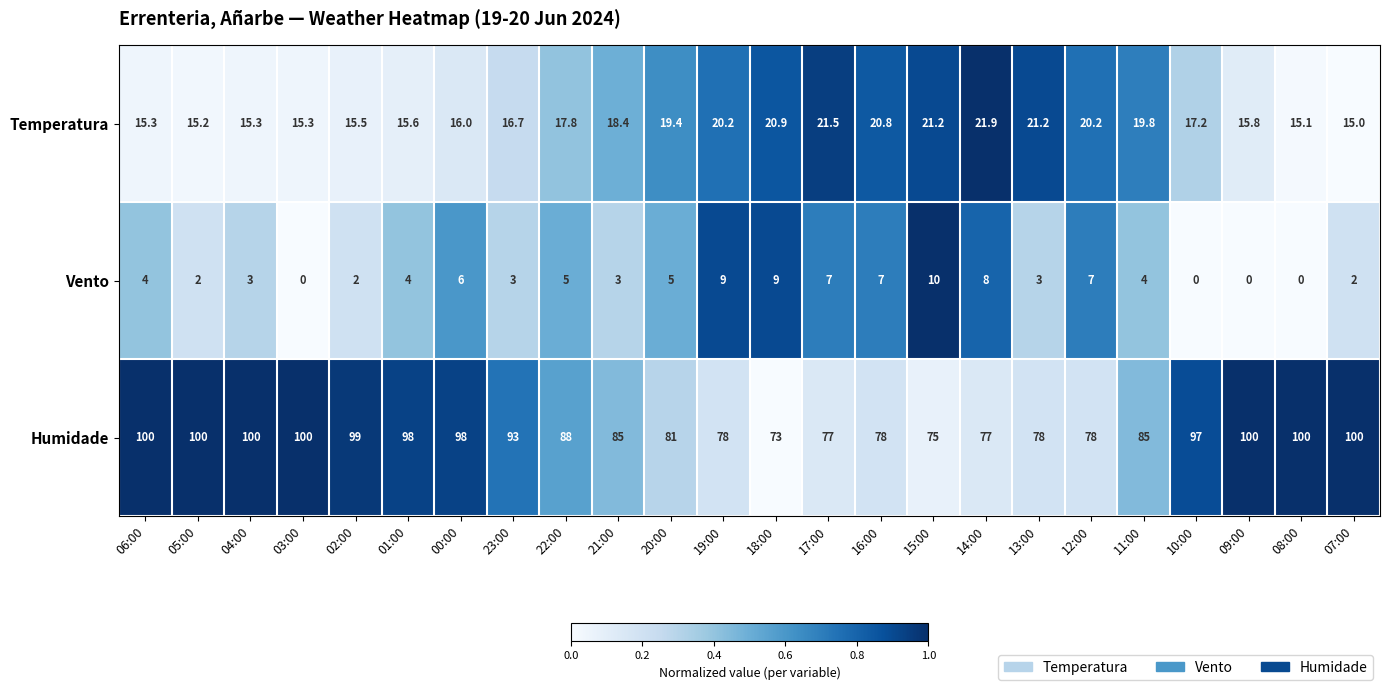

The value of Humidade at 13:00 is 78.0. True or false?

True